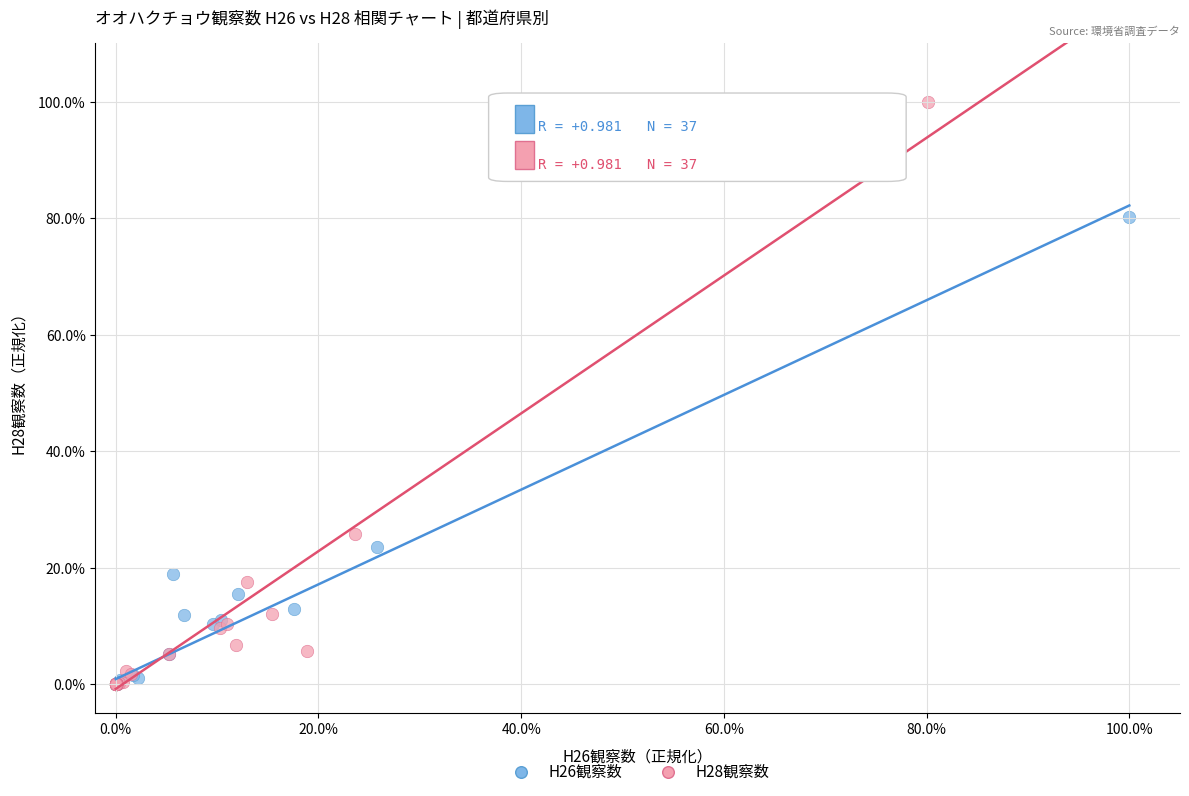

What are all the series names shown in the legend?

H26観察数, H28観察数